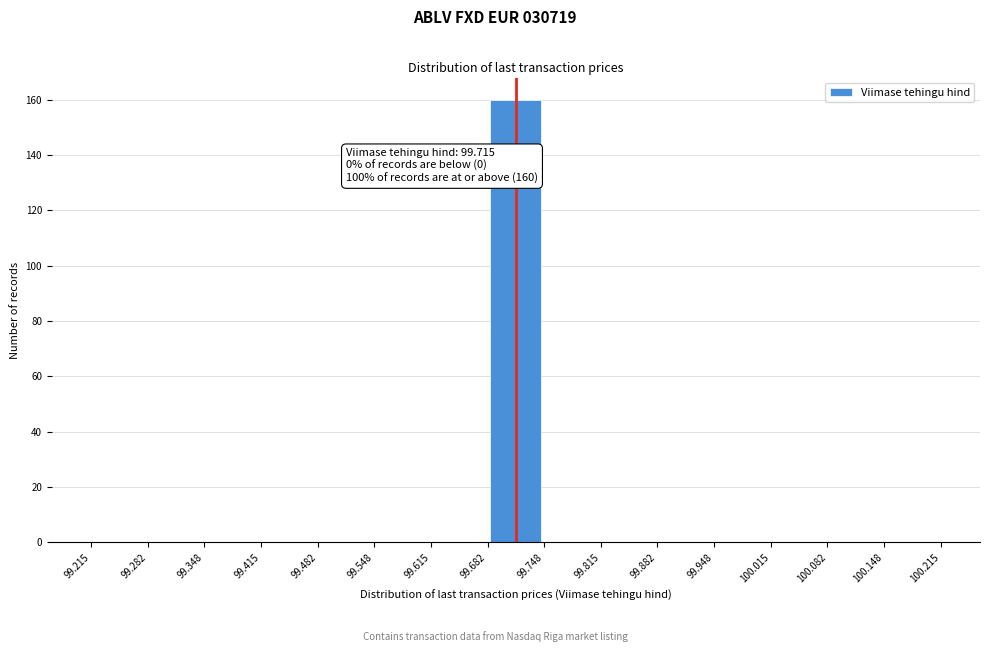

Over which range of the x-axis is the bar tallest?

99.682 to 99.748